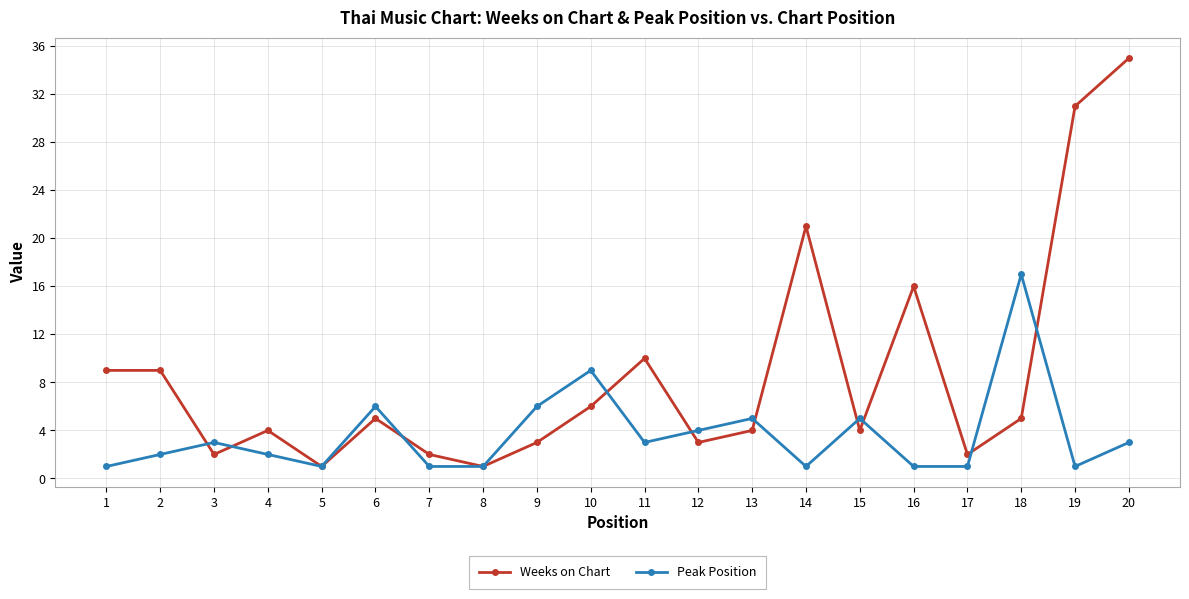

The Weeks on Chart series shows 5 at 18. True or false?

True